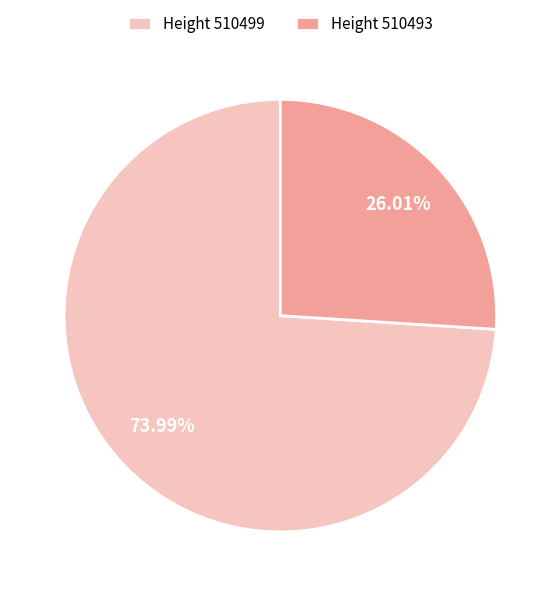

What is the majority slice?

Height 510499